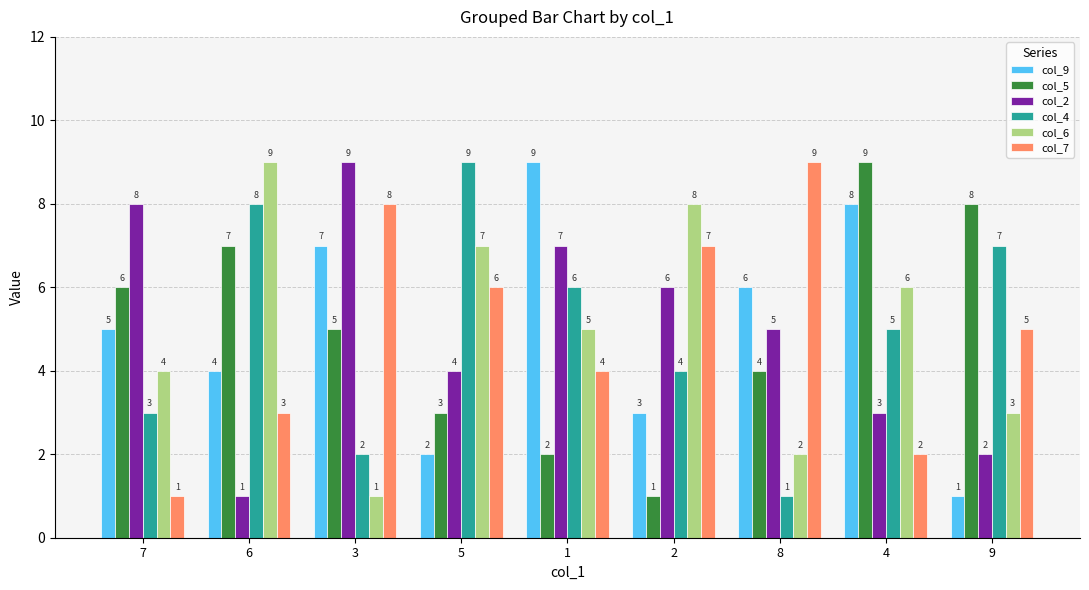

What is the greatest value displayed?

9